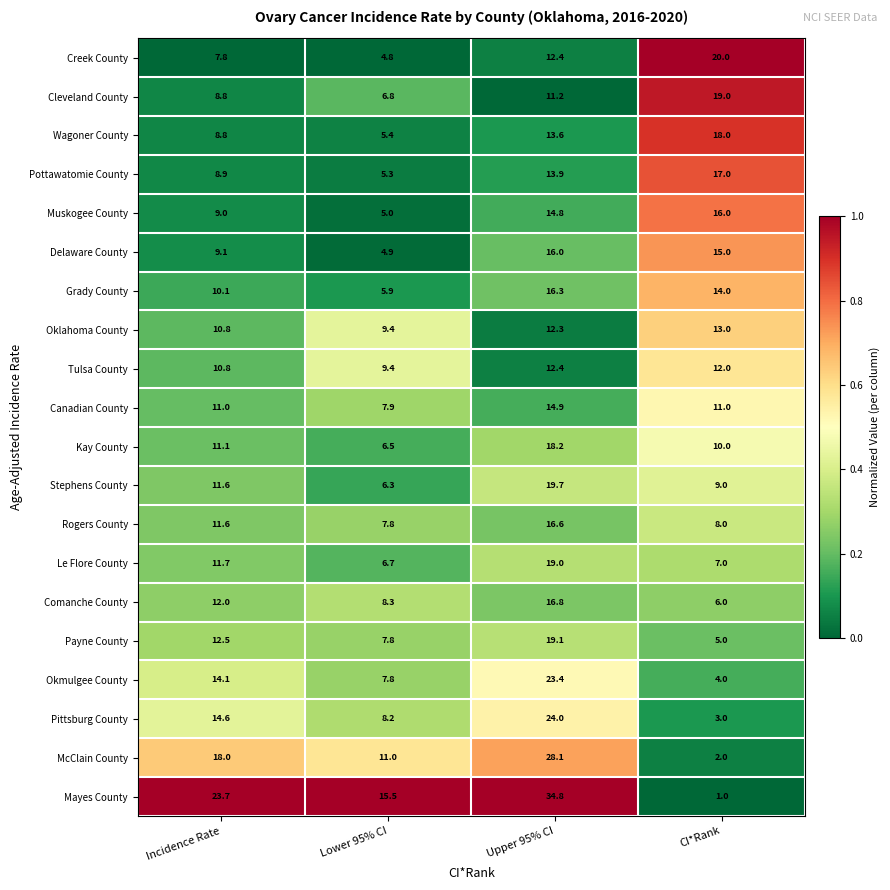

What is the greatest value displayed?

34.8